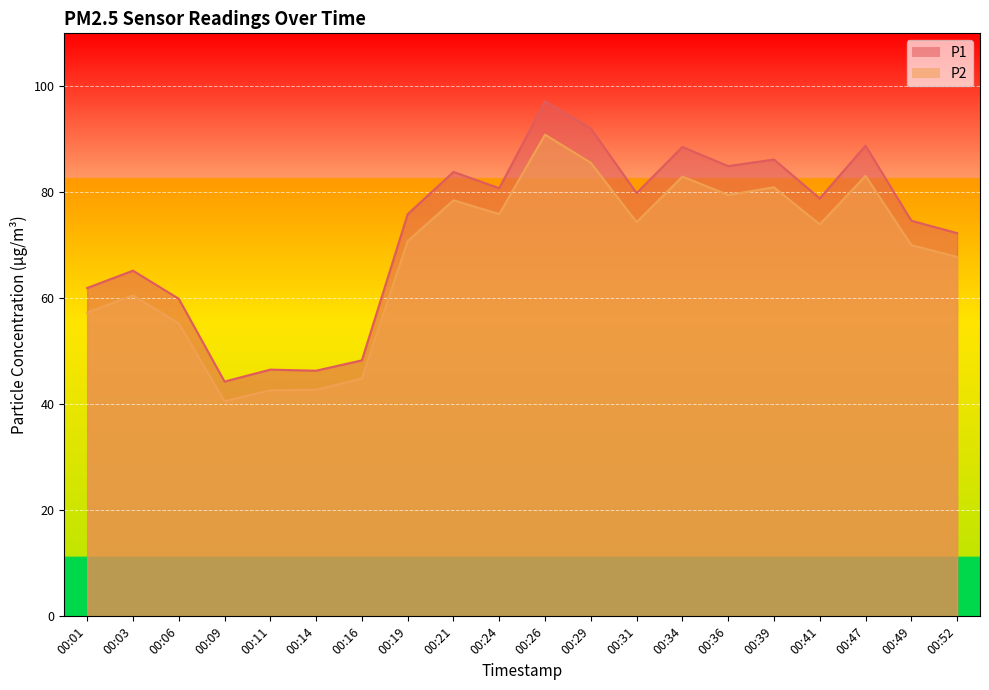

At how many categories does at least one series exceed 62?

14